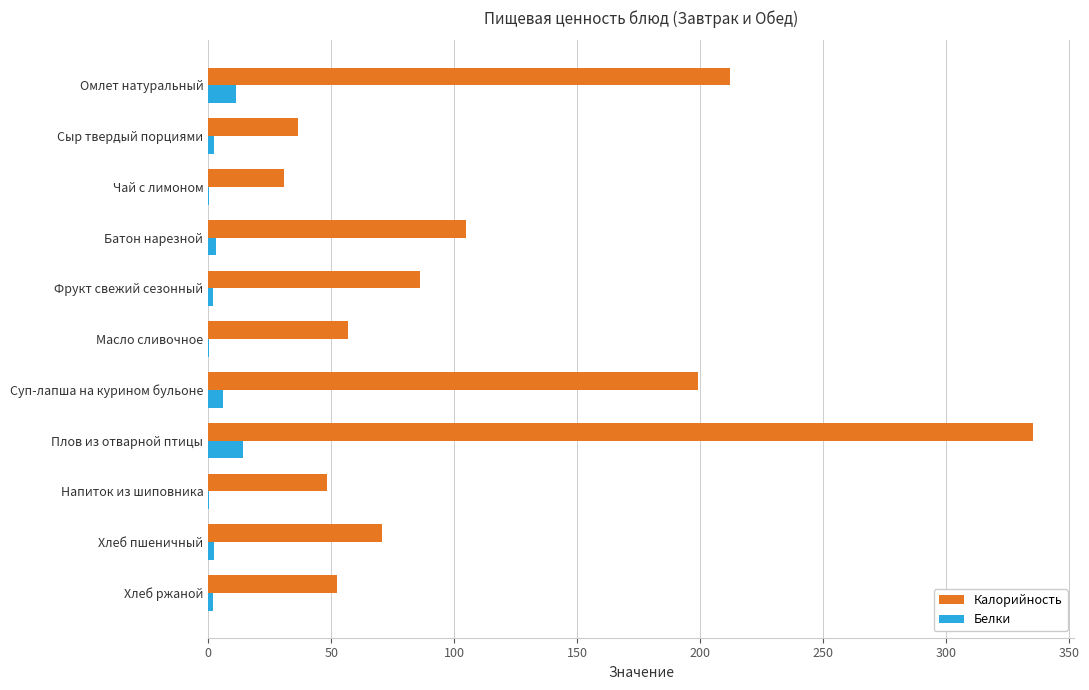

Between Омлет натуральный and Сыр твердый порциями, which series saw the biggest shift?

Калорийность